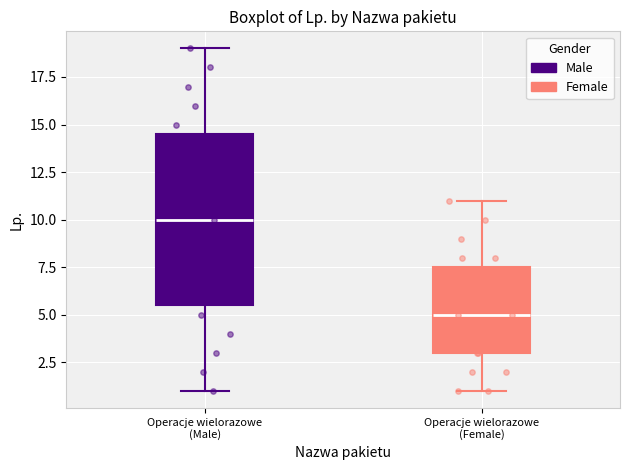

Reading left to right, transcribe this box plot: for each box, give where its median line is, the range the box spans, and where its two whiskers end, as read against the y-axis. The values are not printed on the chart, so give them approximately, as read against the axis.

Operacje wielorazowe (Male): median 10.0, box 5.5 to 14.5, whiskers 1.0 to 19.0
Operacje wielorazowe (Female): median 5.0, box 3.0 to 7.5, whiskers 1.0 to 11.0